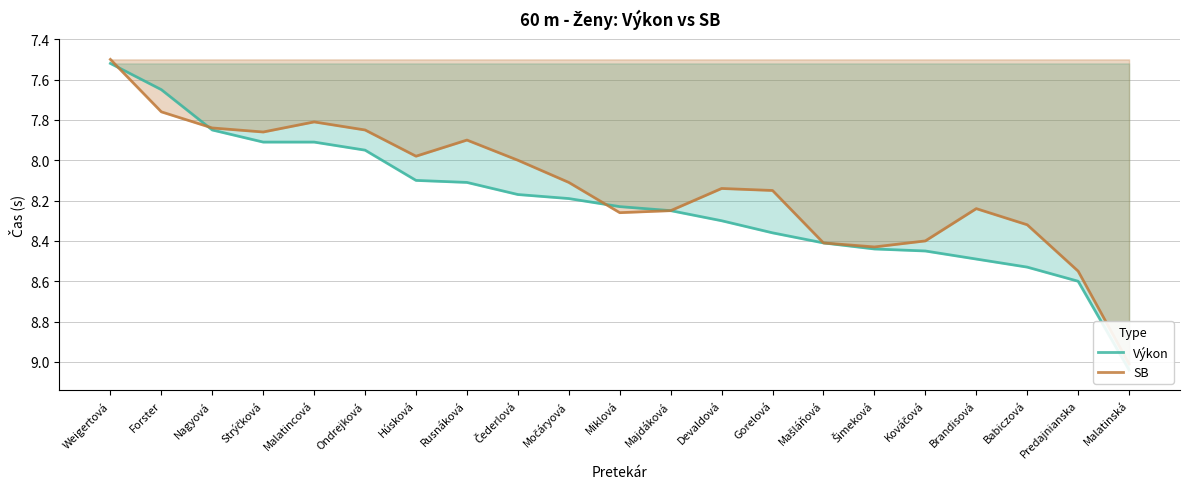

True or false: SB has a value of 8.2 at Majdáková.

True